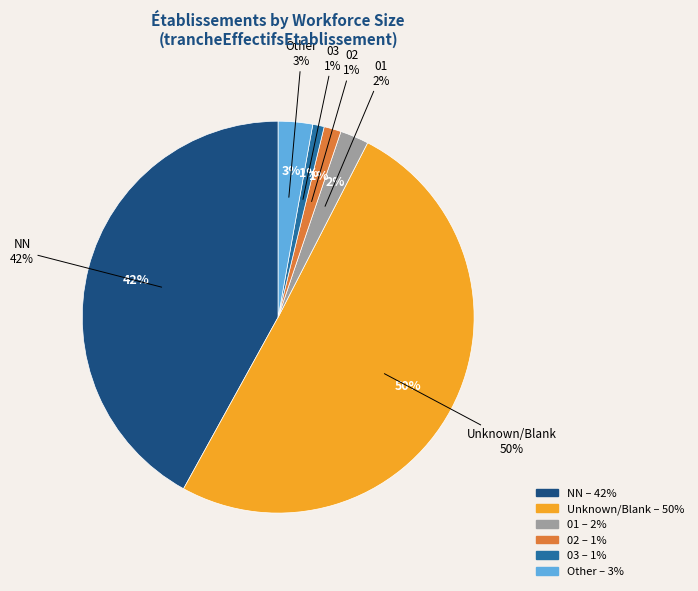

Is there a majority slice in this chart?

Yes